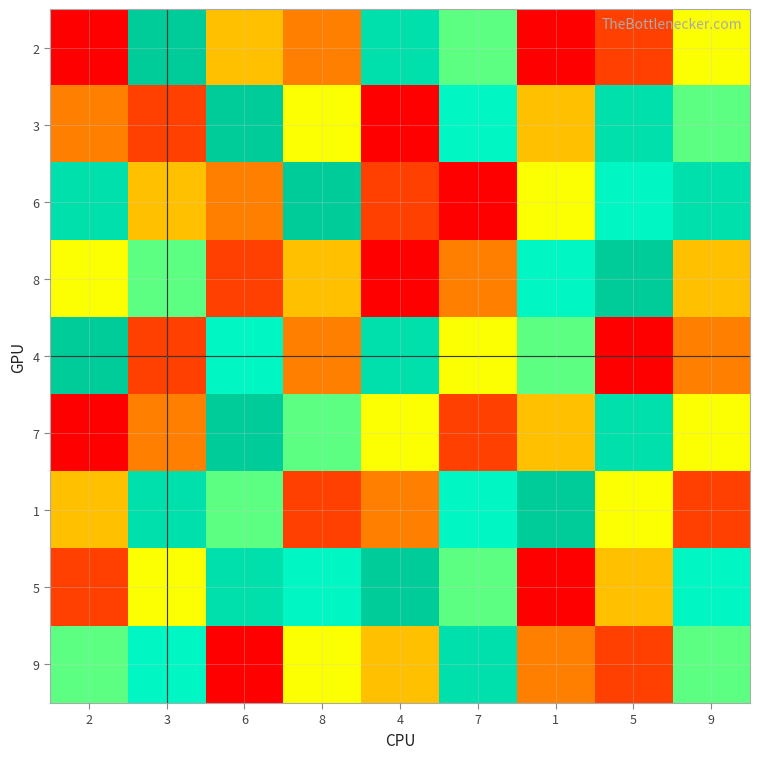

At how many categories does at least one series exceed 6?

9